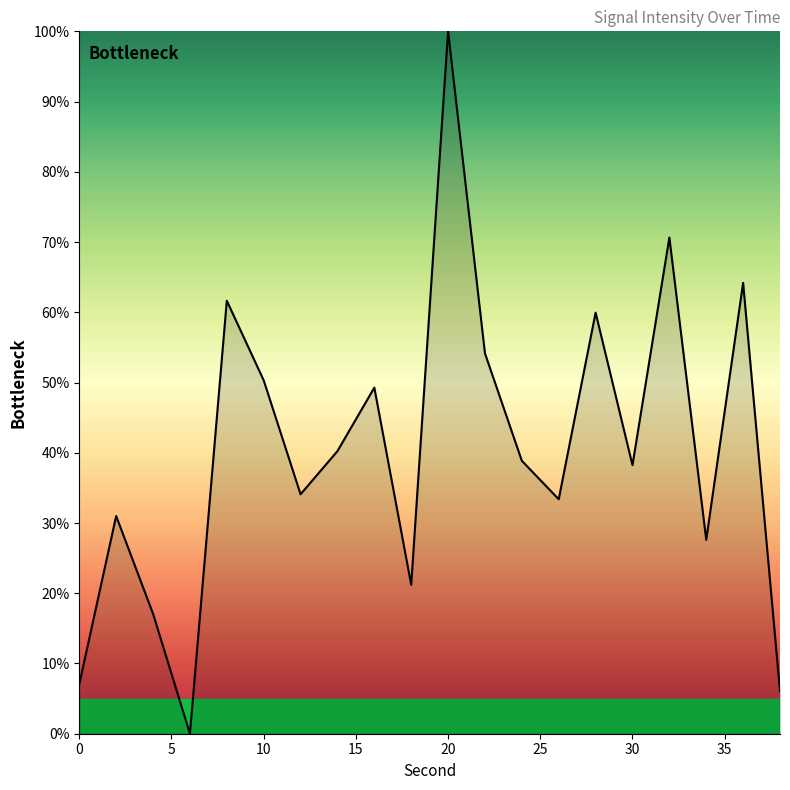

True or false: there are more than 2 points higher than both neighbors.

True